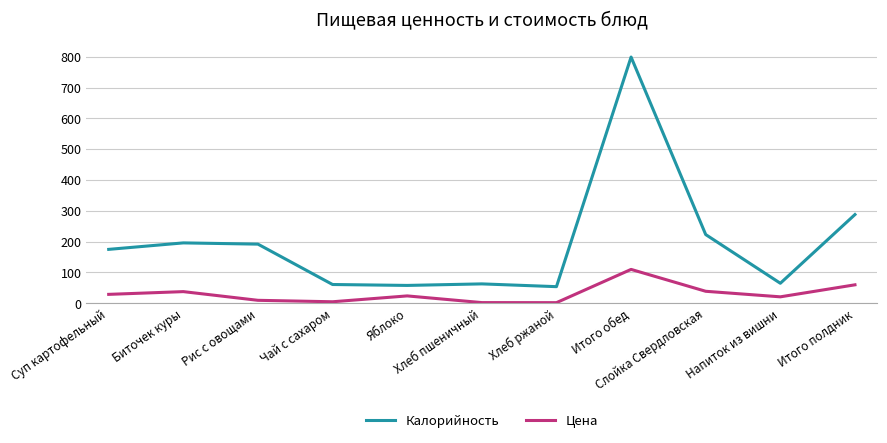

Which category has the highest value in the Цена series?

Итого обед